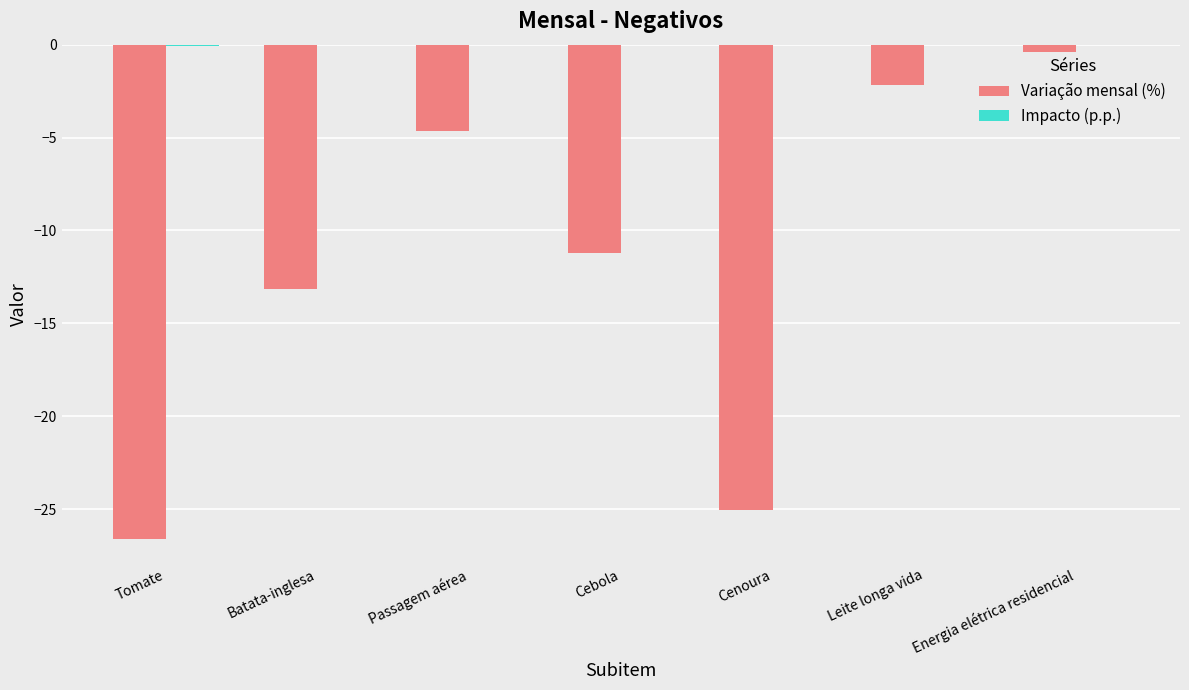

What is the difference between the maximum and minimum values in the Impacto (p.p.) series?

0.1